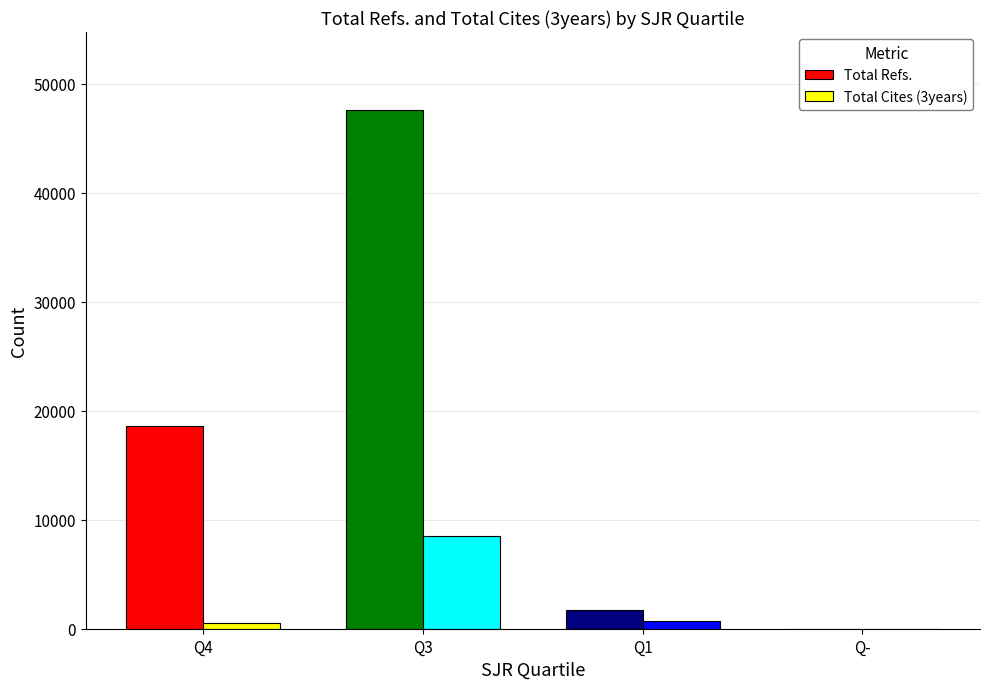

What is the maximum value for Total Cites (3years)?

8533